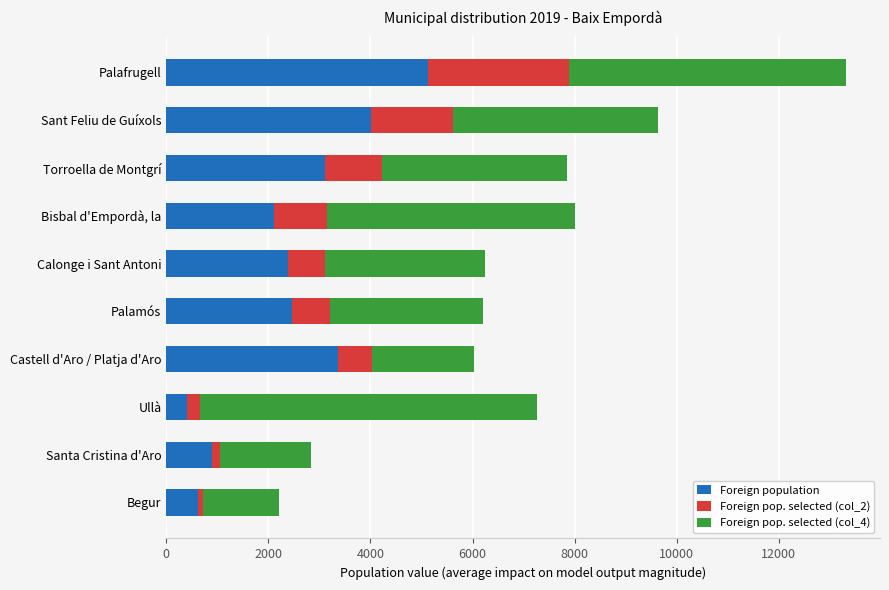

At which category is the sum across all series the highest?

Palafrugell